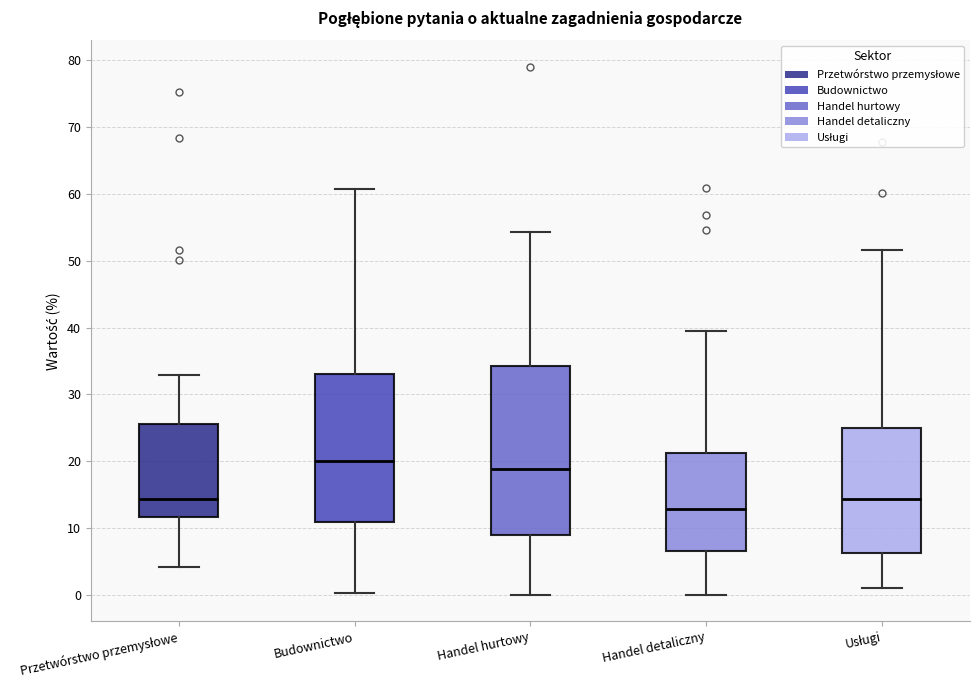

Reading left to right, transcribe this box plot: for each box, give where its median line is, the range the box spans, and where its two whiskers end, as read against the y-axis. The values are not printed on the chart, so give them approximately, as read against the axis.

Przetwórstwo przemysłowe: median 14, box 12 to 26, whiskers 4 to 33
Budownictwo: median 20, box 11 to 33, whiskers 0 to 61
Handel hurtowy: median 19, box 9 to 34, whiskers 0 to 54
Handel detaliczny: median 13, box 7 to 21, whiskers 0 to 40
Usługi: median 14, box 6 to 25, whiskers 1 to 52